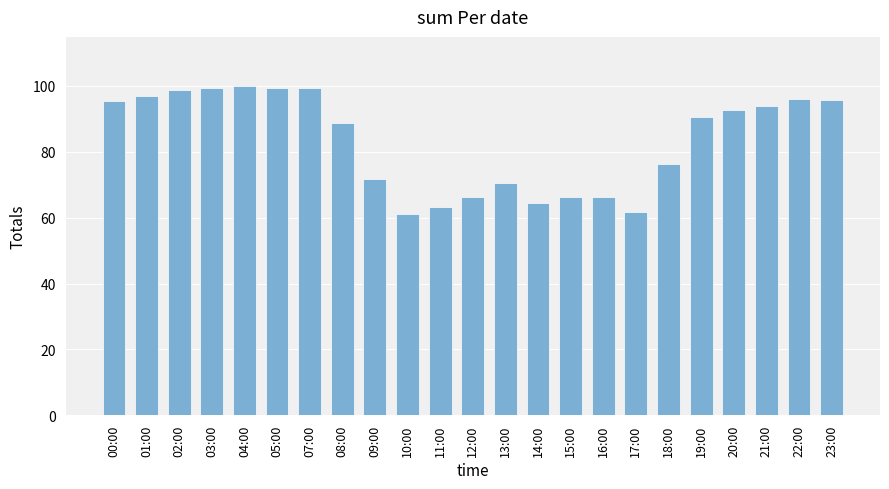

The value at 02:00 is 64.3. True or false?

False